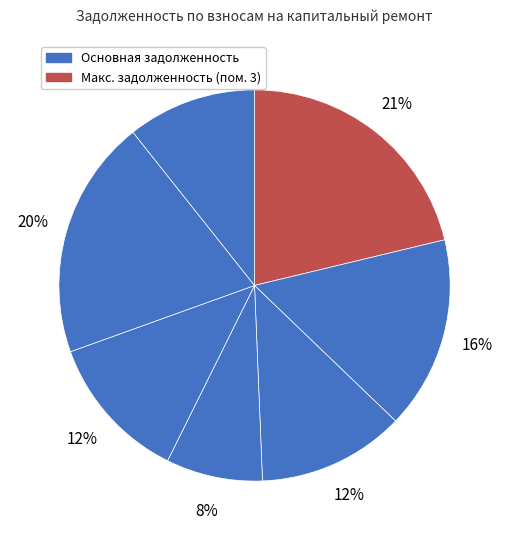

To the nearest percent, what is the difference between the largest and smallest slice percentages?

13%